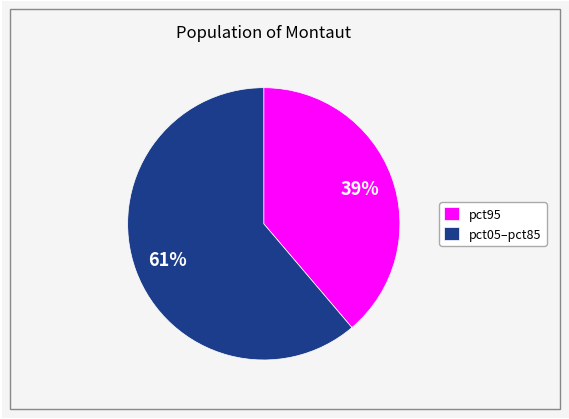

Combined, do pct05–pct85 and pct95 account for over 50%?

Yes